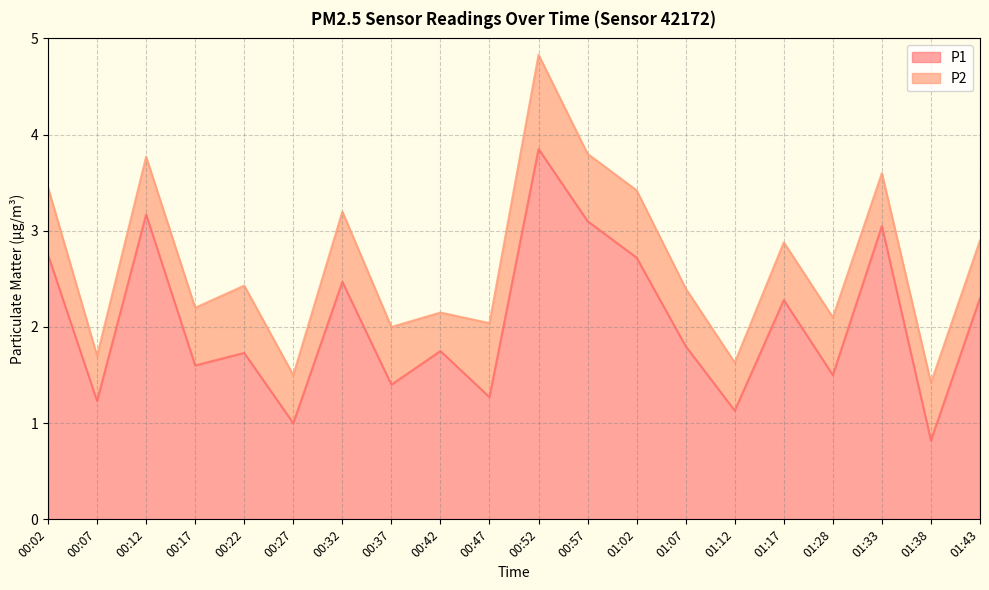

What is the greatest value displayed?

3.9